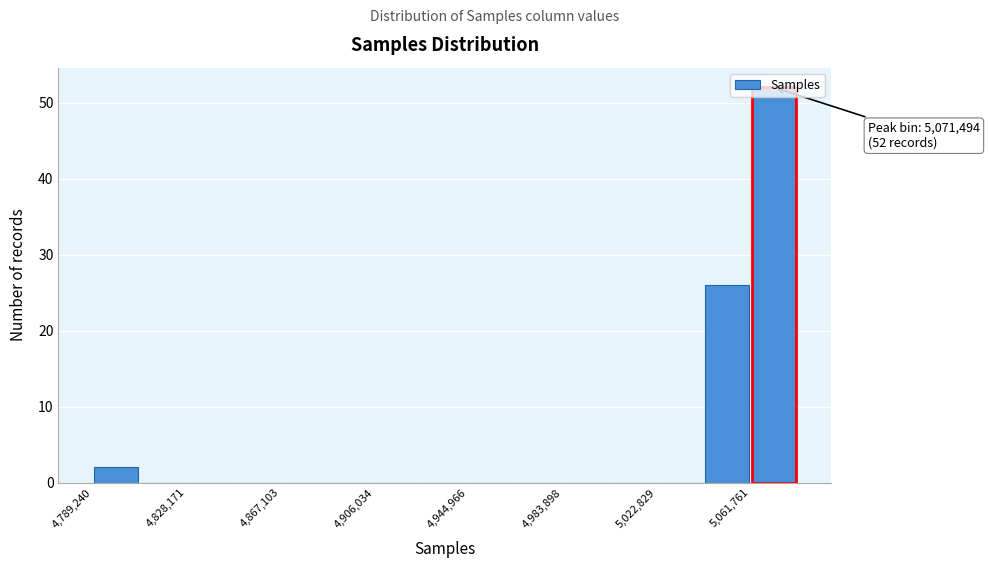

Read against the x-axis, roughly where is the centre of the tallest bar?

5070000